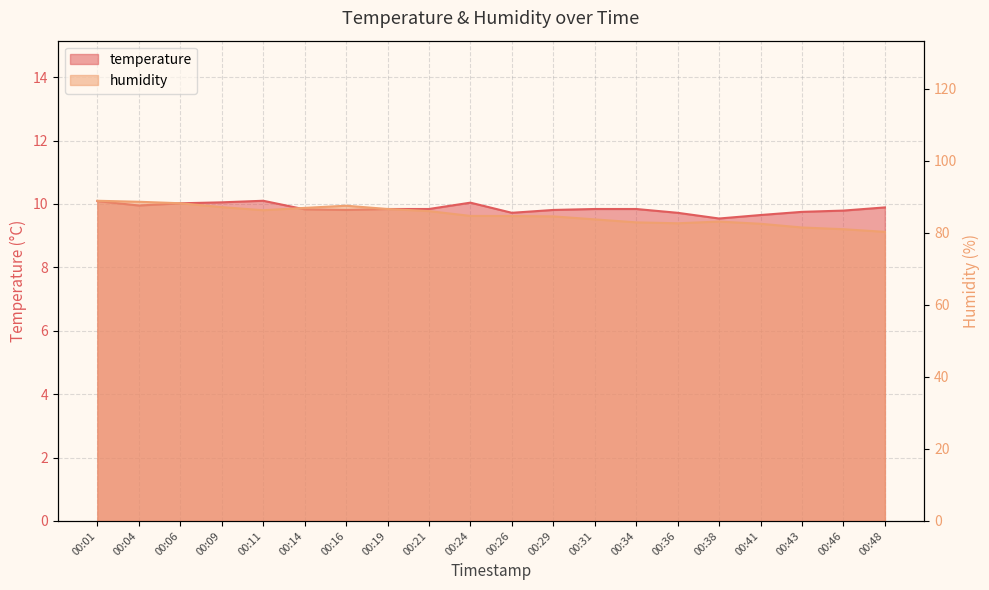

List the labels in order of humidity value, smallest first.

00:48, 00:46, 00:43, 00:41, 00:36, 00:34, 00:38, 00:31, 00:29, 00:26, 00:24, 00:21, 00:11, 00:19, 00:14, 00:09, 00:16, 00:06, 00:04, 00:01